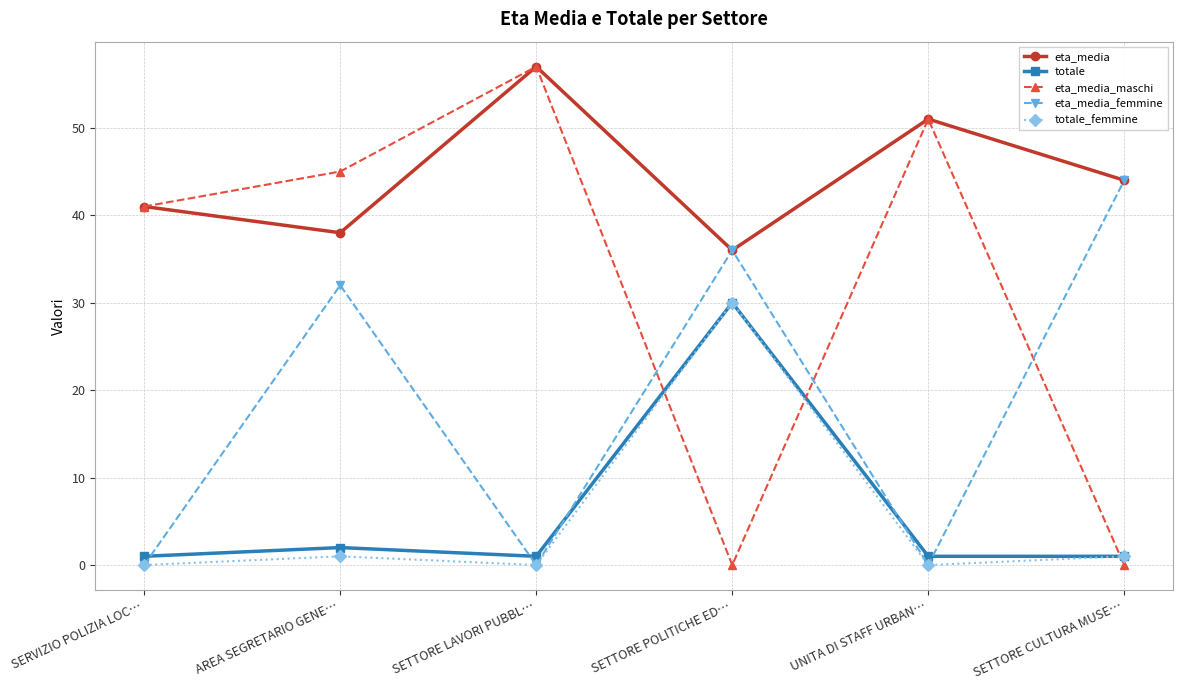

What is the difference between the second highest and minimum values in the totale_femmine series?

1